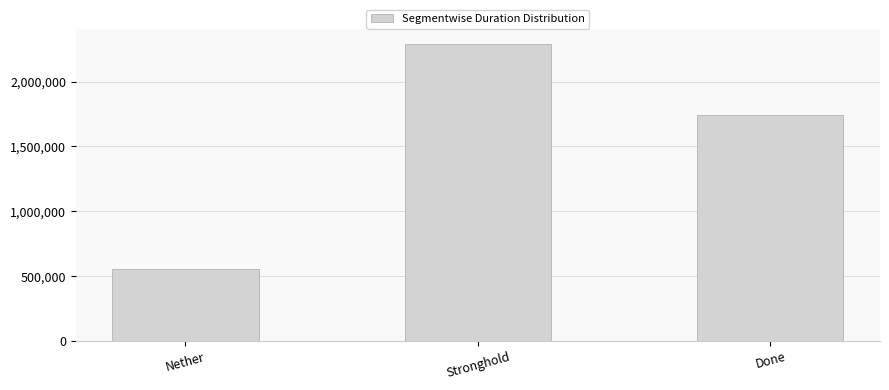

List the labels in order of value, largest first.

Stronghold, Done, Nether